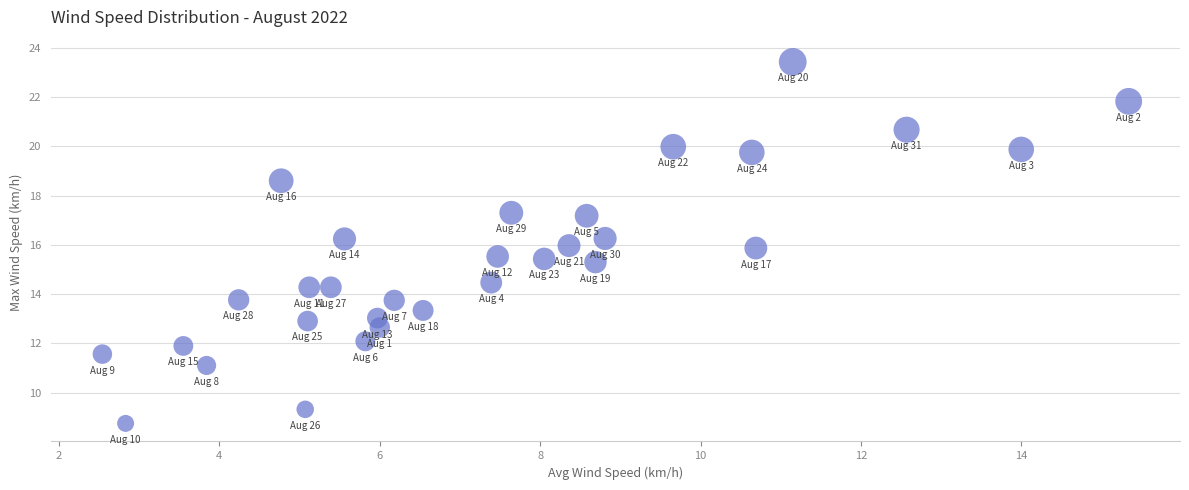

What is the range of Y values (max minus min)?

14.7